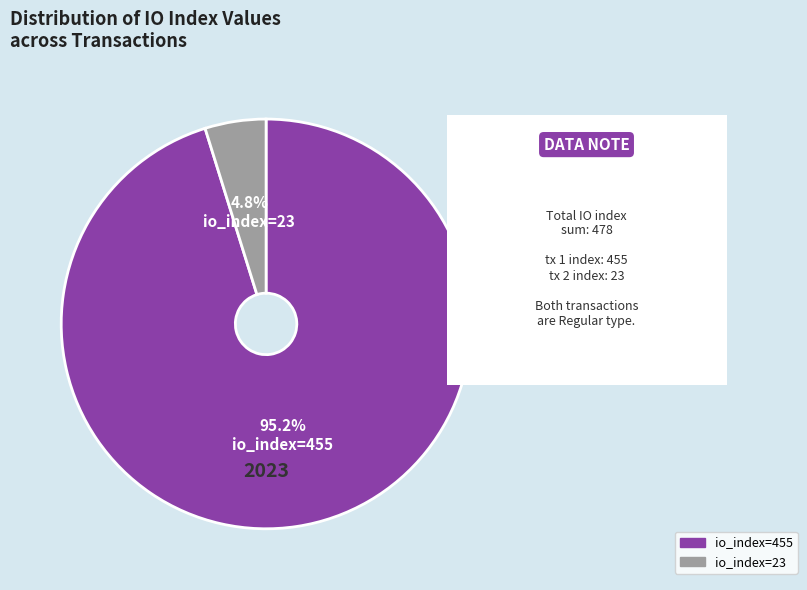

Which has a higher value, io_index=455 or io_index=23?

io_index=455